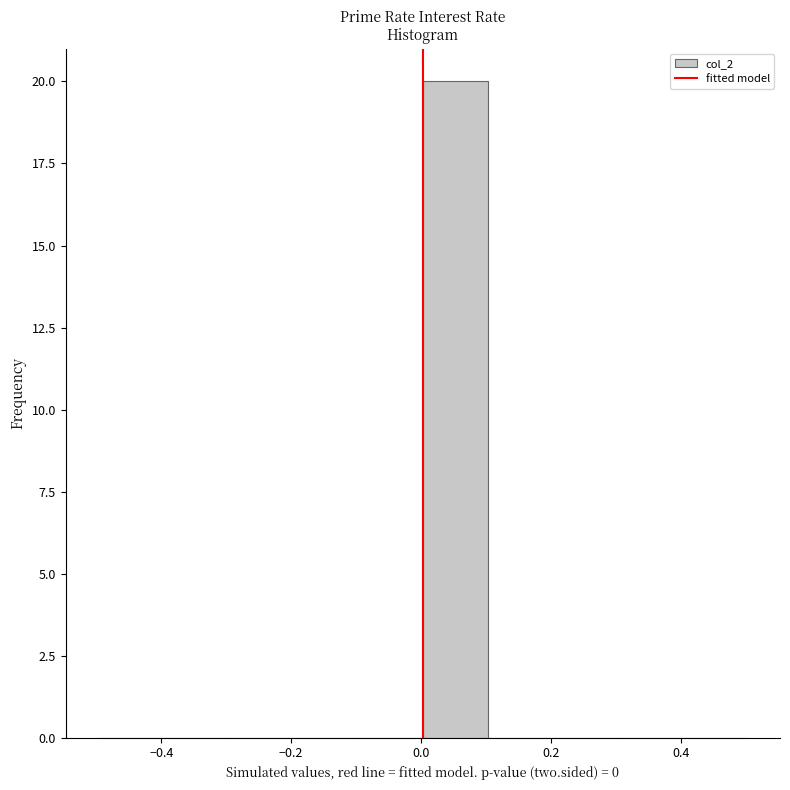

Over which range of the x-axis is the bar tallest?

0.0 to 0.1